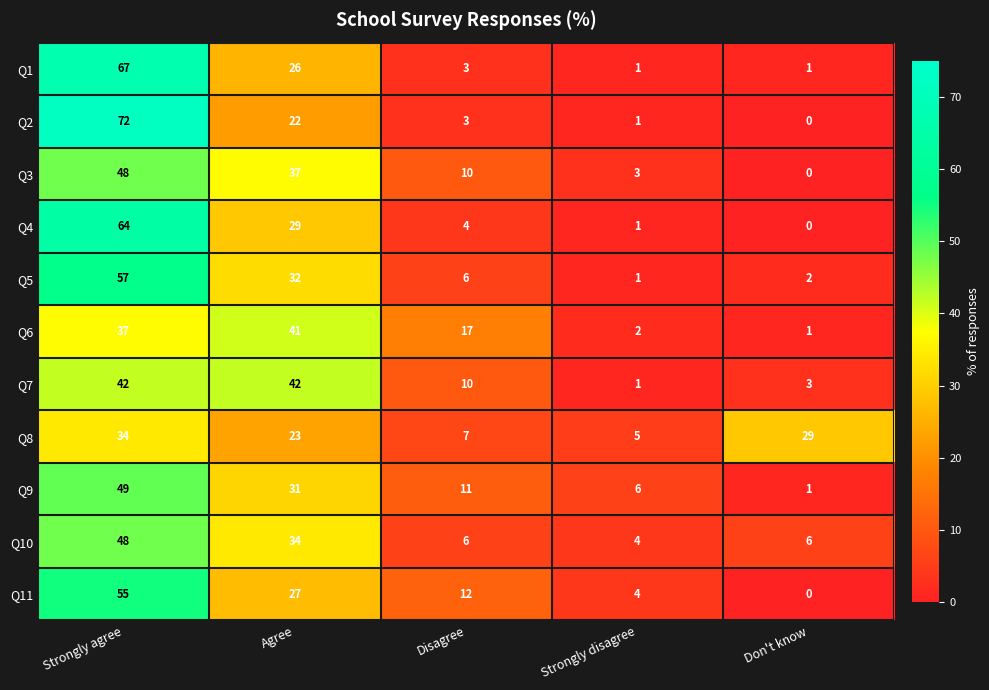

Where is Q1 nearest to the value 34?

Agree